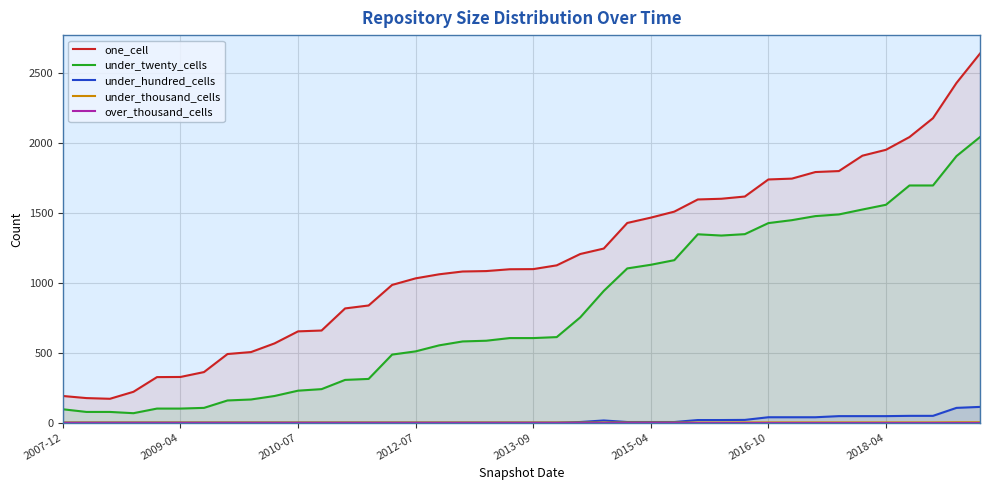

Reading right to left, transcribe all the data shown in this chart.

one_cell: 2638	2428	2176	2041	1950	1908	1798	1791	1744	1738	1616	1600	1595	1508	1465	1427	1244	1205	1124	1097	1096	1083	1080	1060	1031	984	837	816	658	652	566	504	490	361	326	325	220	170	175	190
under_twenty_cells: 2041	1905	1695	1695	1557	1523	1488	1476	1447	1426	1347	1337	1346	1161	1128	1102	941	752	611	604	604	585	580	552	509	486	312	305	239	228	190	165	158	105	100	100	67	76	76	95
under_hundred_cells: 112	105	48	48	46	46	46	38	38	38	19	18	18	4	4	4	15	4	0	0	0	0	0	0	0	0	0	0	0	0	0	0	0	0	0	0	0	0	0	0
under_thousand_cells: 2	2	1	1	1	1	1	1	1	1	1	0	0	0	0	0	0	0	0	0	0	0	0	0	0	0	0	0	0	0	0	0	0	0	0	0	0	0	0	0
over_thousand_cells: 0	0	0	0	0	0	0	0	0	0	0	0	0	0	0	0	0	0	0	0	0	0	0	0	0	0	0	0	0	0	0	0	0	0	0	0	0	0	0	0